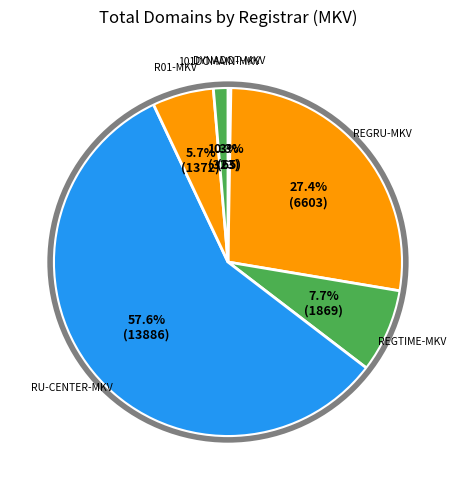

Which has a higher value, RU-CENTER-MKV or R01-MKV?

RU-CENTER-MKV